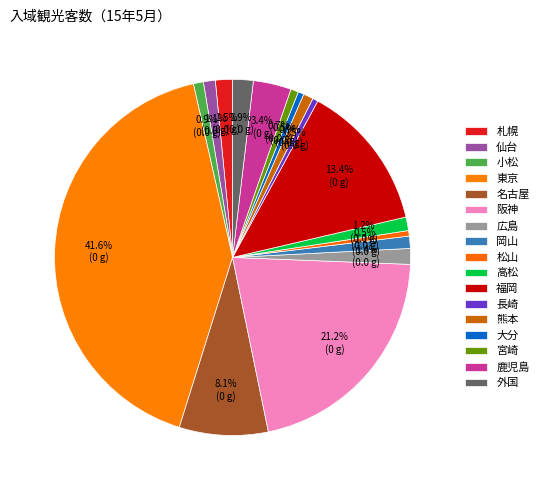

Rank the categories by value from highest to lowest.

東京, 阪神, 福岡, 名古屋, 鹿児島, 外国, 札幌, 広島, 高松, 岡山, 仙台, 小松, 熊本, 宮崎, 大分, 松山, 長崎